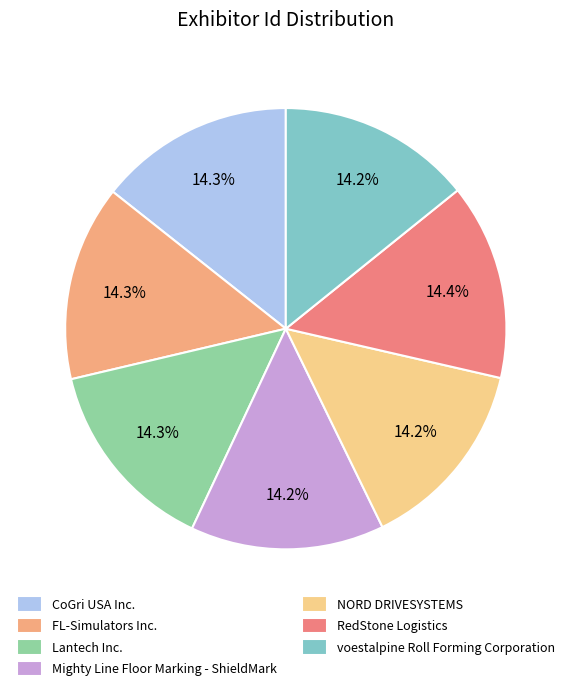

What is the ratio of the value at NORD DRIVESYSTEMS to the value at Mighty Line Floor Marking - ShieldMark?

1.0